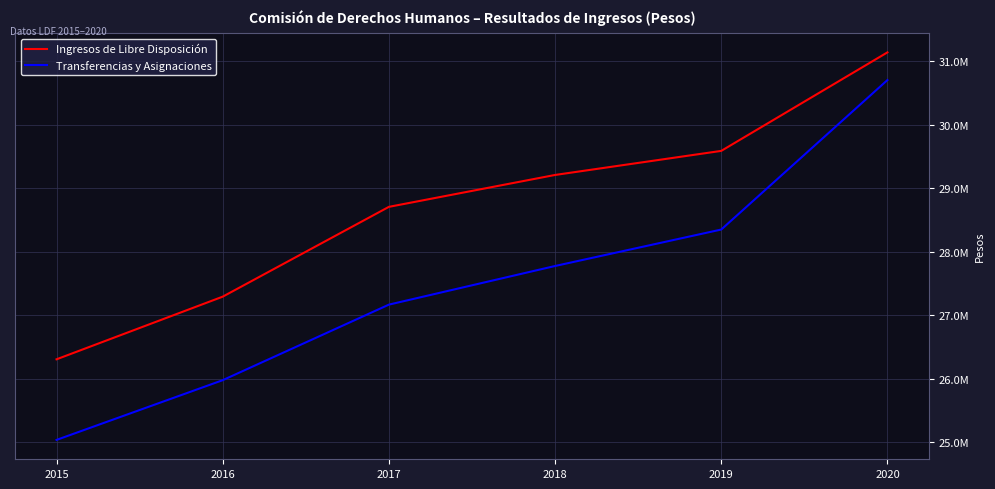

Which series has the widest spread of values?

Transferencias y Asignaciones